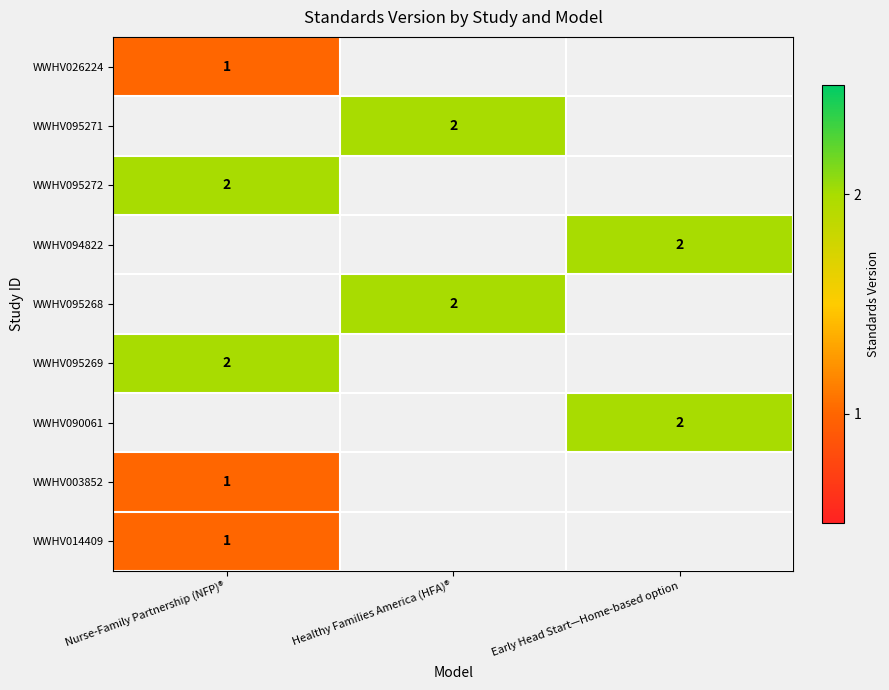

Which label corresponds to the smallest value in the chart?

Nurse-Family Partnership (NFP)®